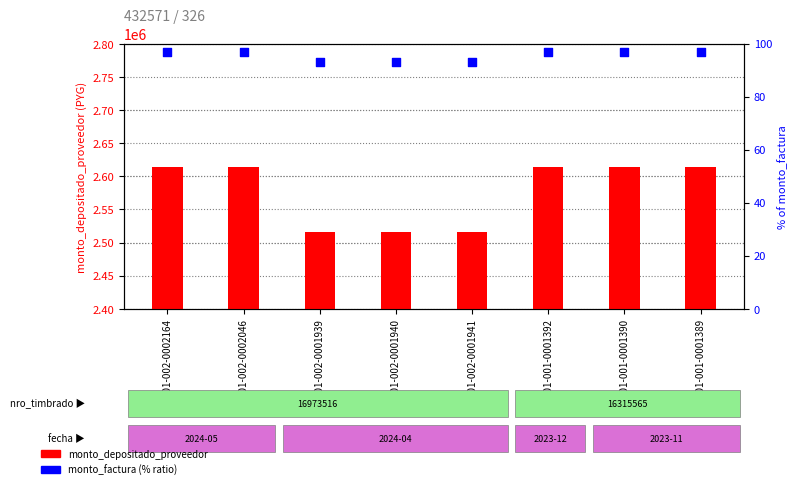

Which series has the largest total across all categories?

monto_depositado_proveedor